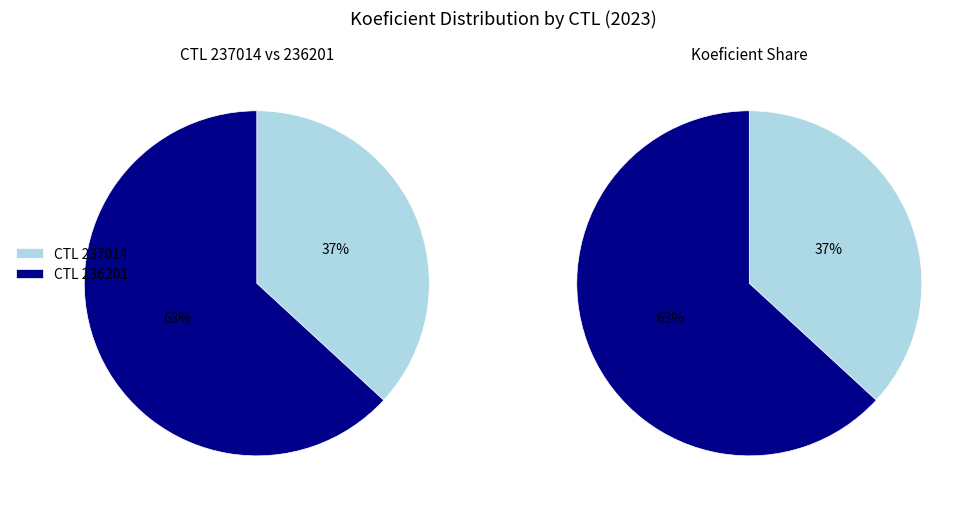

What is the largest slice in the pie chart?

236201